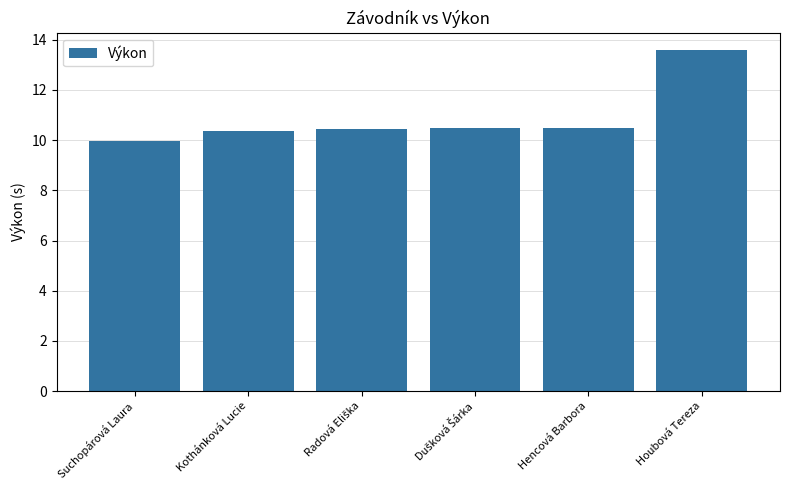

What is the label of the 6th bar from the left?

Houbová Tereza